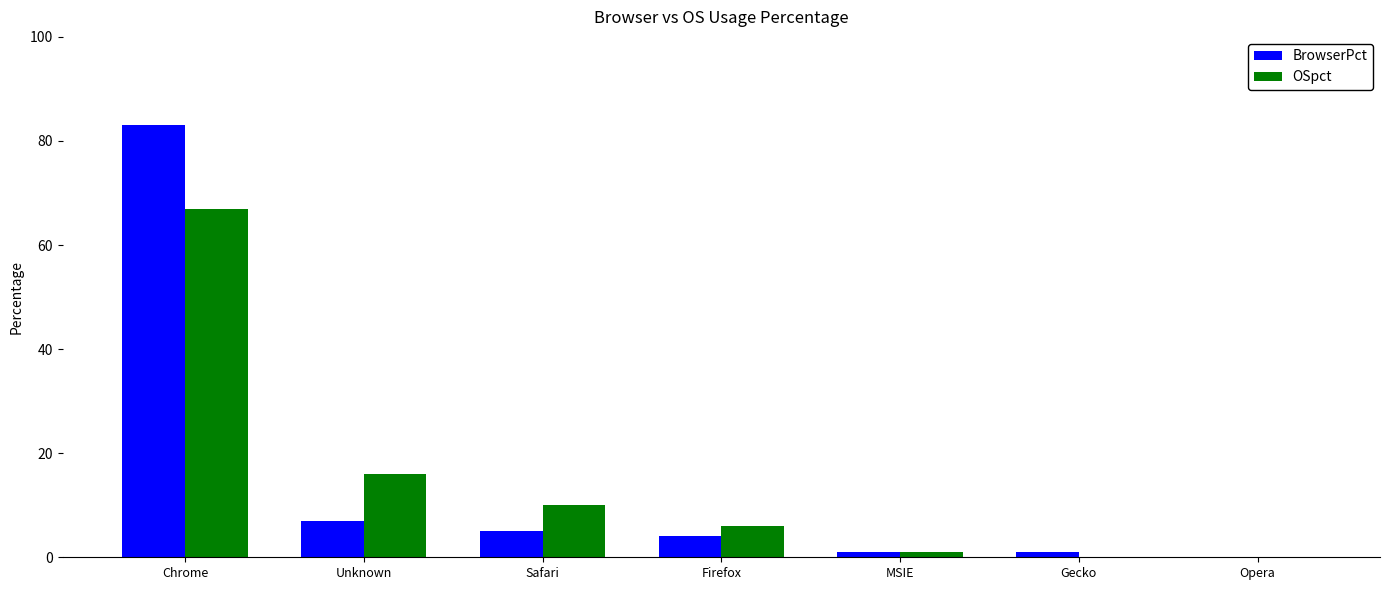

The OSpct series shows 102 at Chrome. True or false?

False